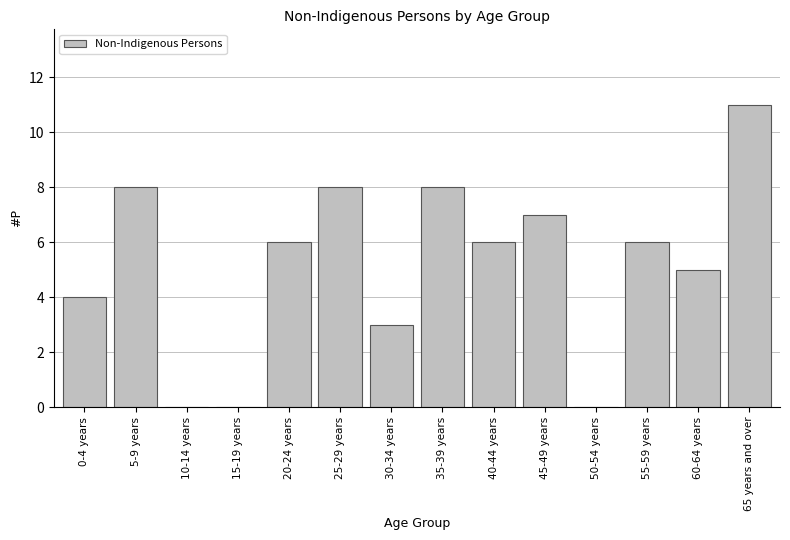

Reading left to right, transcribe all the data shown in this chart.

0-4 years=4	5-9 years=8	10-14 years=0	15-19 years=0	20-24 years=6	25-29 years=8	30-34 years=3	35-39 years=8	40-44 years=6	45-49 years=7	50-54 years=0	55-59 years=6	60-64 years=5	65 years and over=11